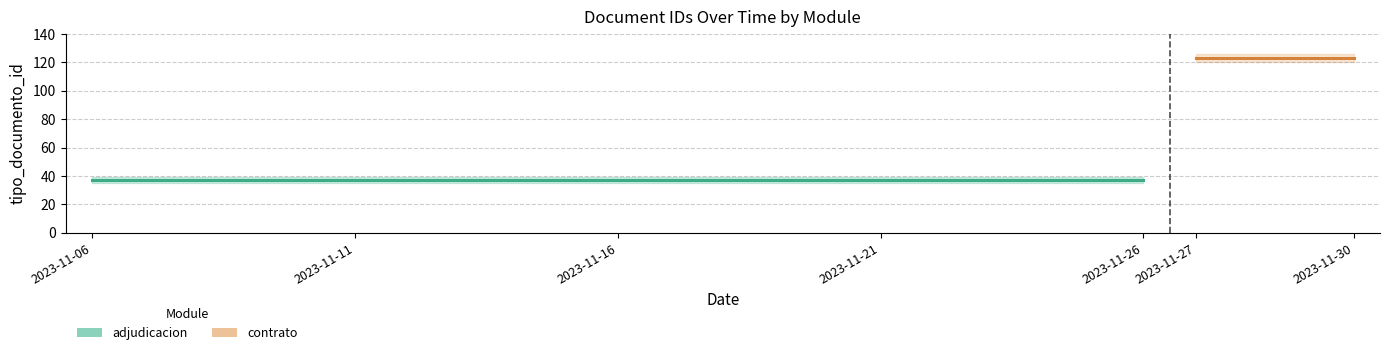

Between 20 and 18, which is larger?

20